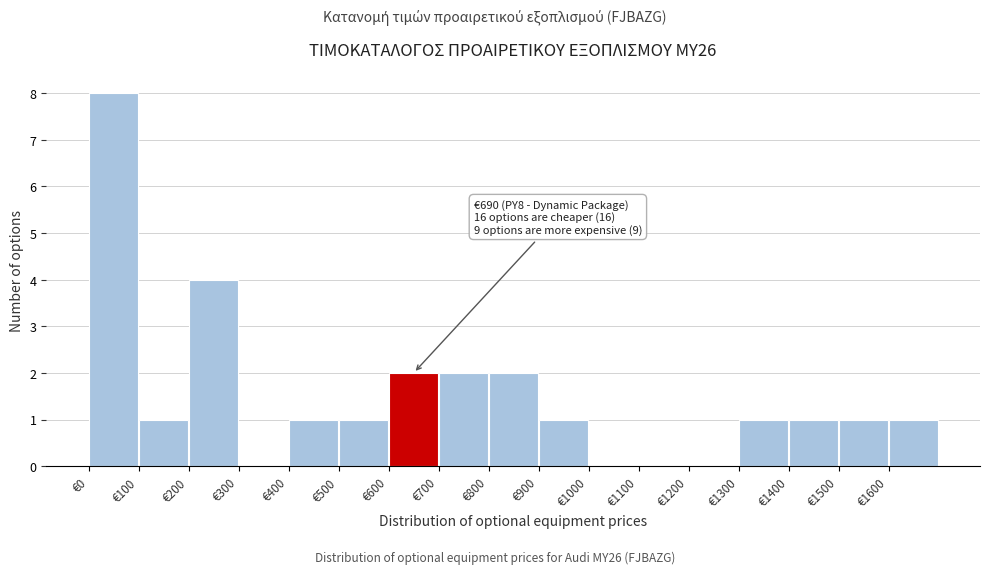

Which range on the x-axis has the tallest bar?

0 to 100